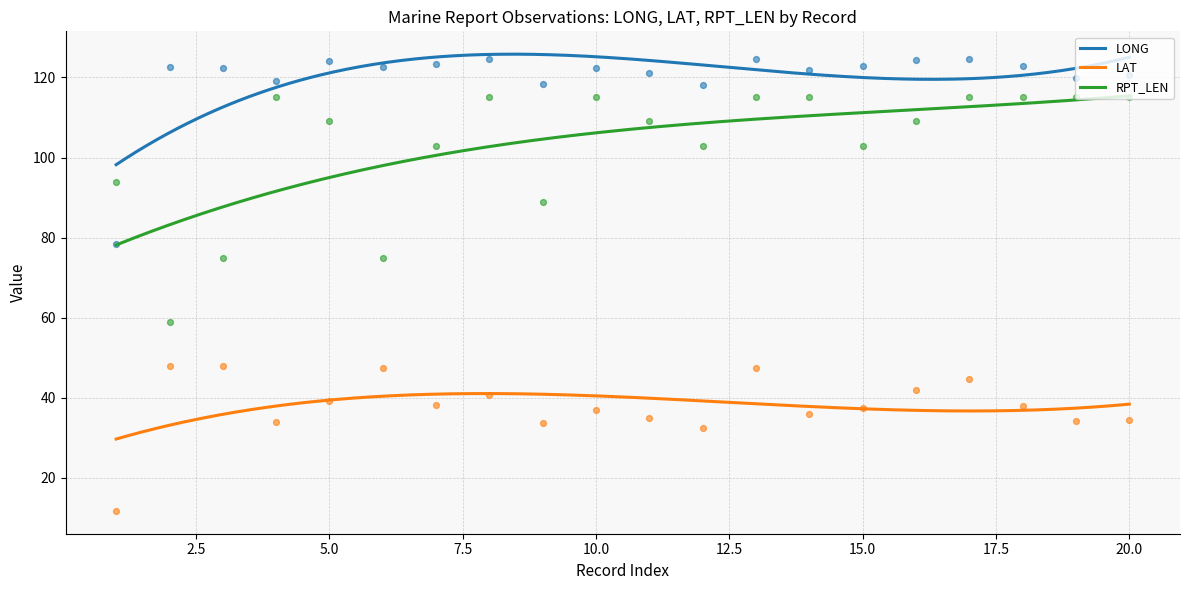

At how many categories does at least one series exceed 73?

20